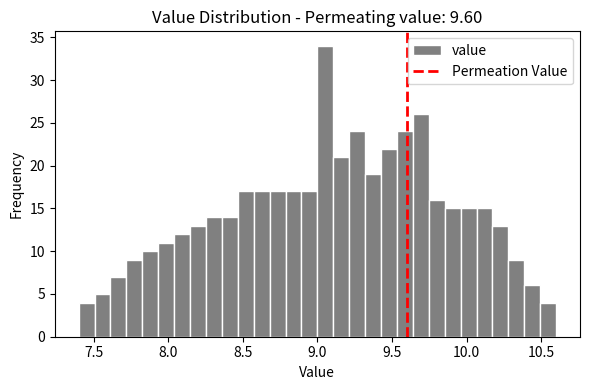

Around what value on the x-axis is the tallest bar? Give the approximate position of its centre, as read against the axis.

9.05